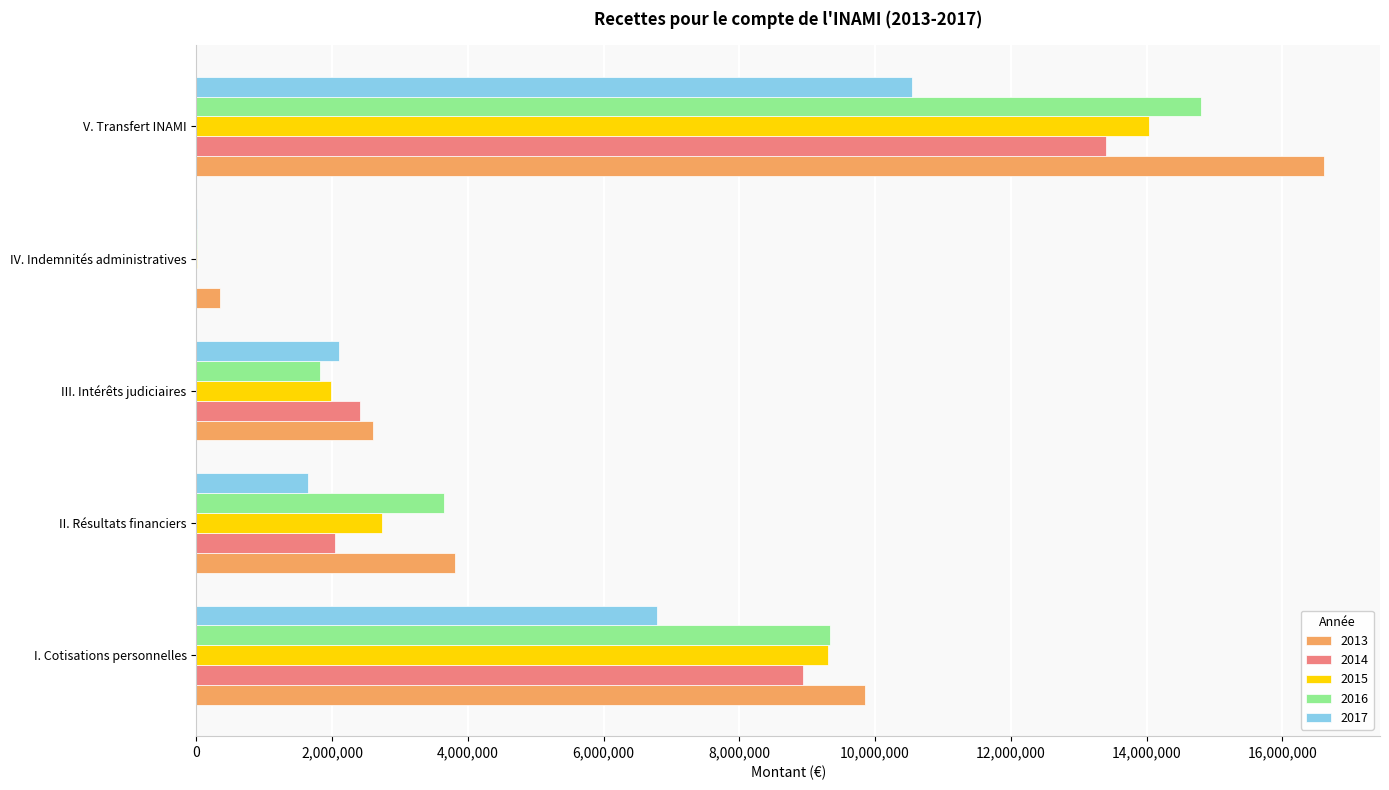

At which category does the chart reach its peak across all series?

V. Transfert INAMI